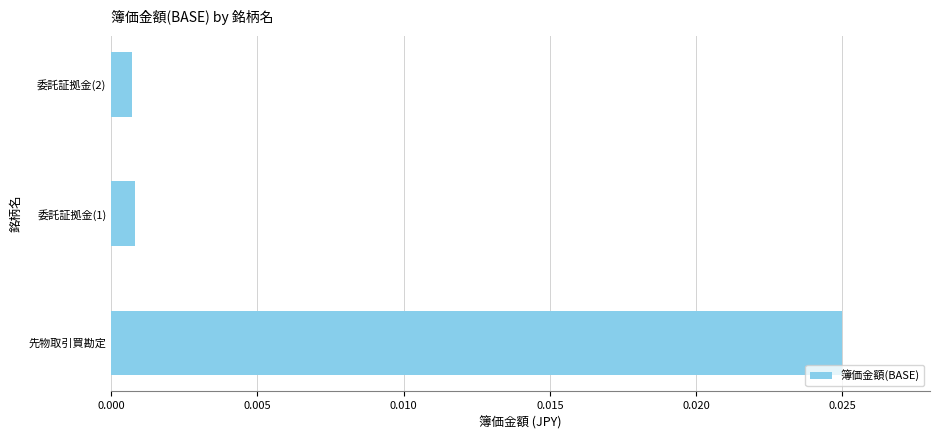

Between 委託証拠金(2) and 先物取引買勘定, which is larger?

先物取引買勘定